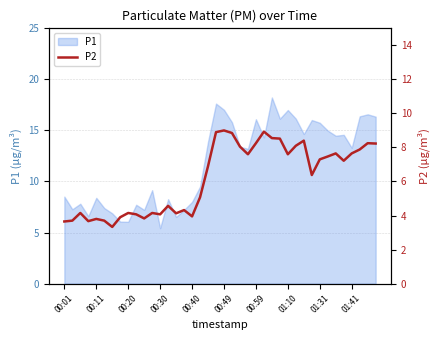

Between 15 and 19, which is larger?

19